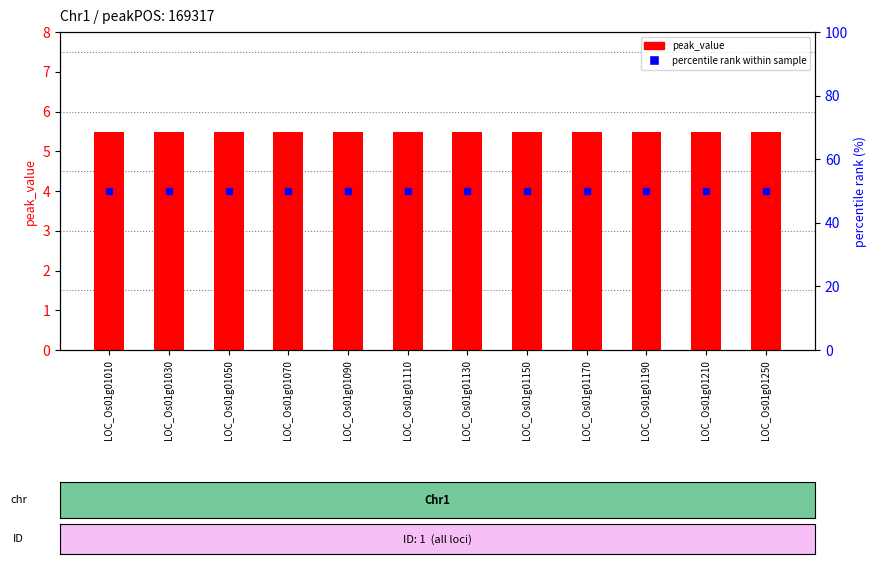

At how many categories does at least one series exceed 30?

12